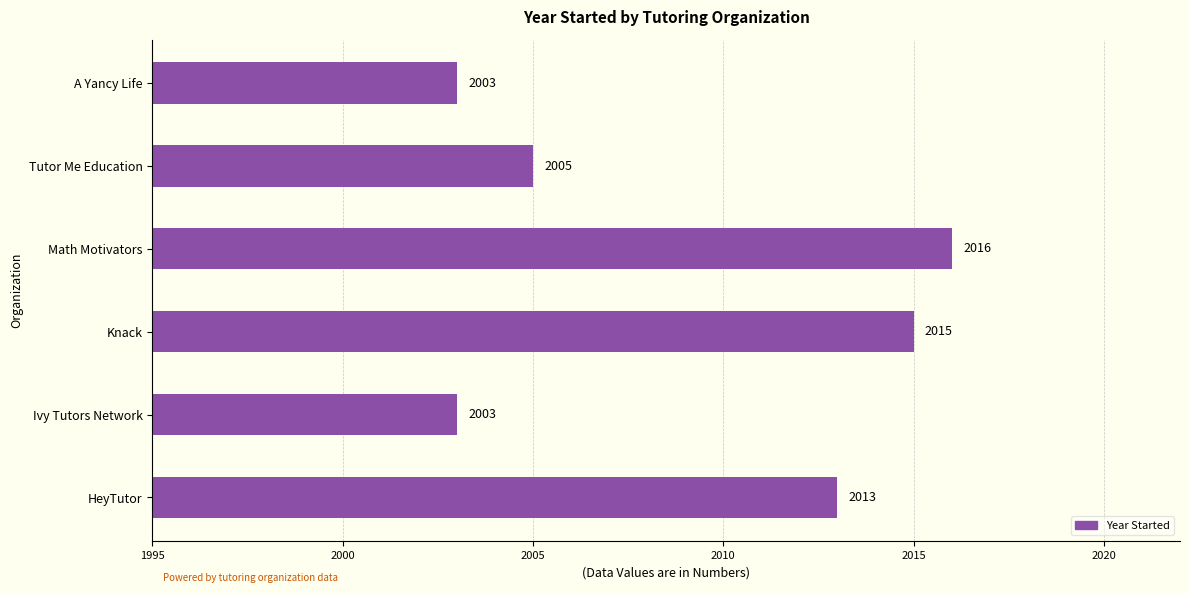

Read the value at Ivy Tutors Network, to the nearest 5.

2005